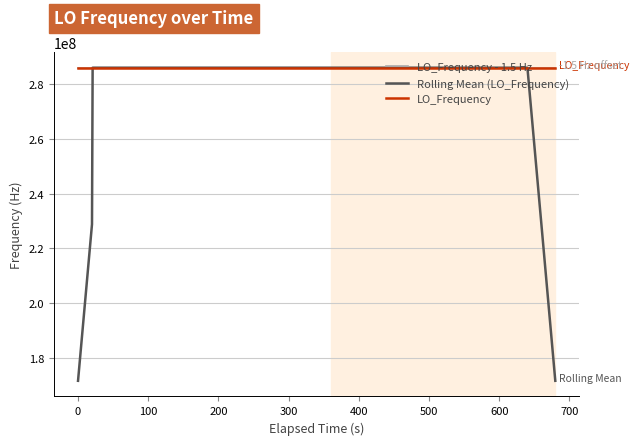

Which series has the widest spread of values?

Rolling Mean (LO_Frequency)